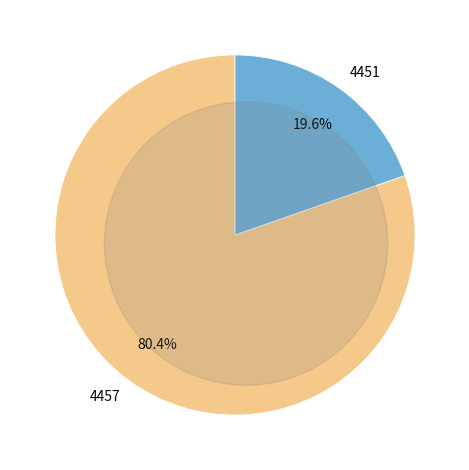

What percentage do 4451 and 4457 together represent?

100.0%